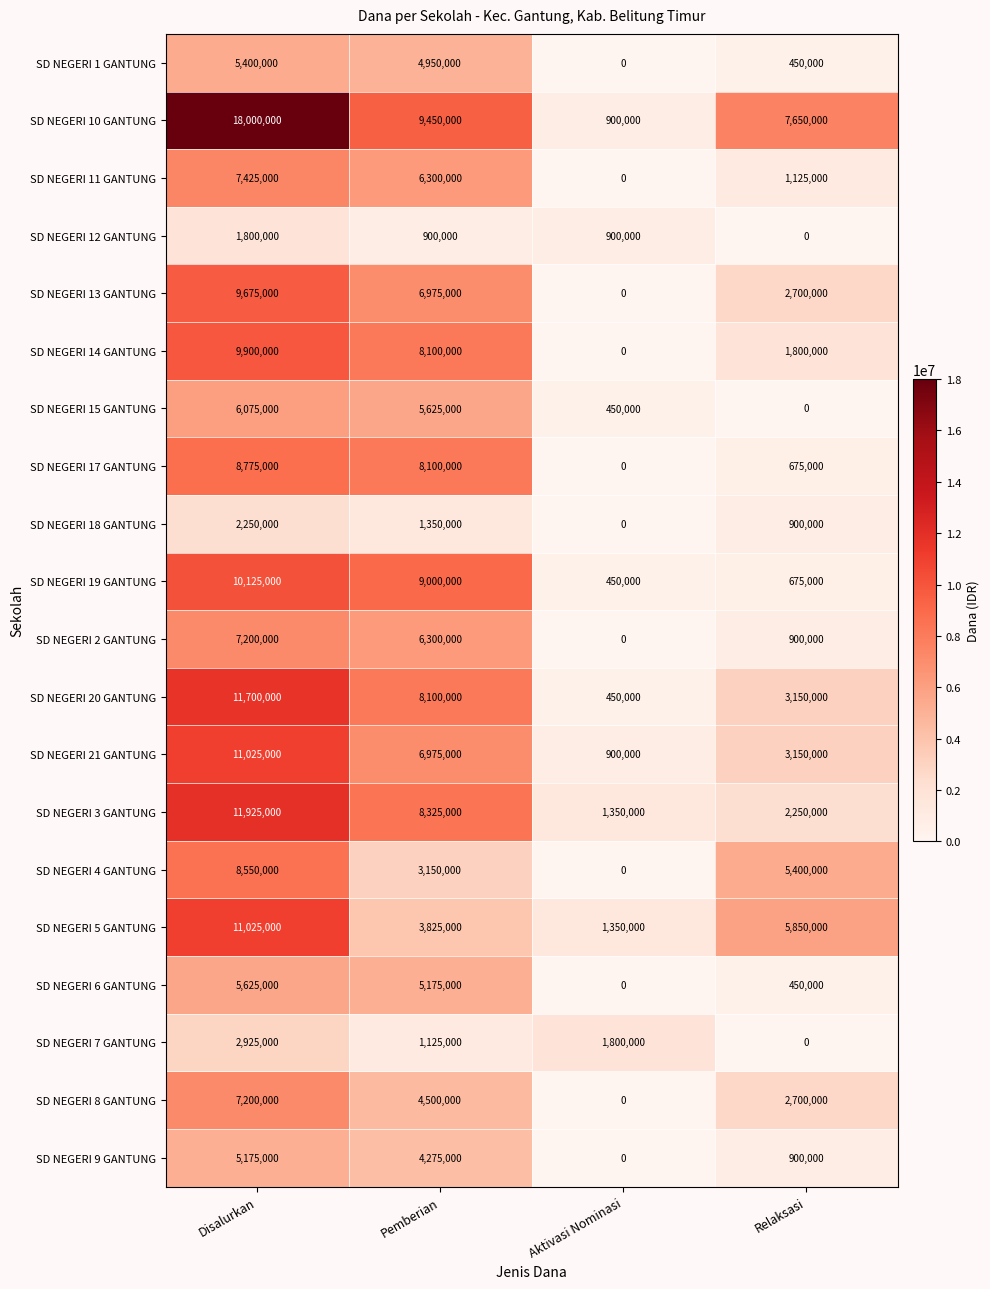

Count the number of data series in this chart.

20